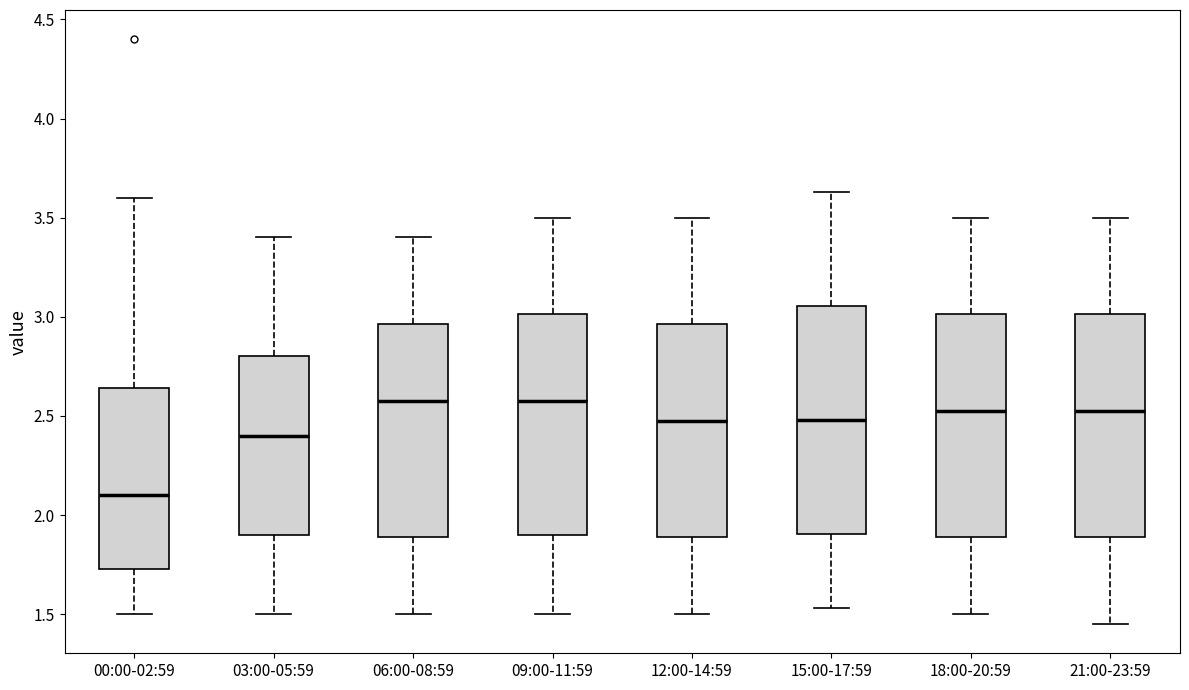

Reading left to right, read every box against the y-axis: the position of its median line, the range the box covers, and the ends of its whiskers. The values are not printed on the chart, so give them approximately, as read against the axis.

00:00-02:59: median 2.10, box 1.75 to 2.65, whiskers 1.50 to 3.60
03:00-05:59: median 2.40, box 1.90 to 2.80, whiskers 1.50 to 3.40
06:00-08:59: median 2.60, box 1.90 to 2.95, whiskers 1.50 to 3.40
09:00-11:59: median 2.60, box 1.90 to 3.00, whiskers 1.50 to 3.50
12:00-14:59: median 2.50, box 1.90 to 2.95, whiskers 1.50 to 3.50
15:00-17:59: median 2.50, box 1.90 to 3.05, whiskers 1.55 to 3.65
18:00-20:59: median 2.55, box 1.90 to 3.00, whiskers 1.50 to 3.50
21:00-23:59: median 2.55, box 1.90 to 3.00, whiskers 1.45 to 3.50